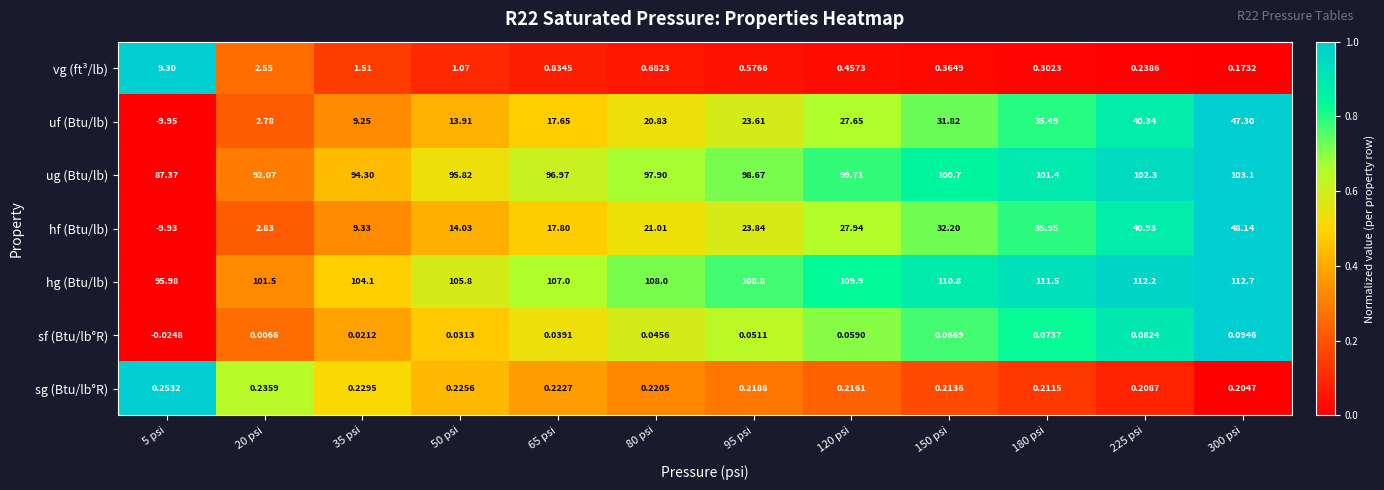

Which series has the largest total across all categories?

hg (Btu/lb)